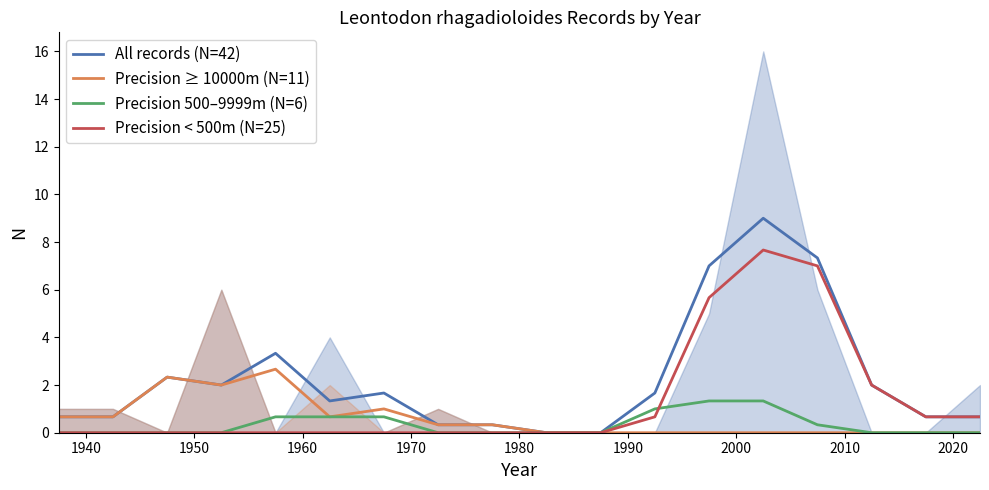

What is the maximum value for Precision ≥ 10000m (N=11)?

2.7